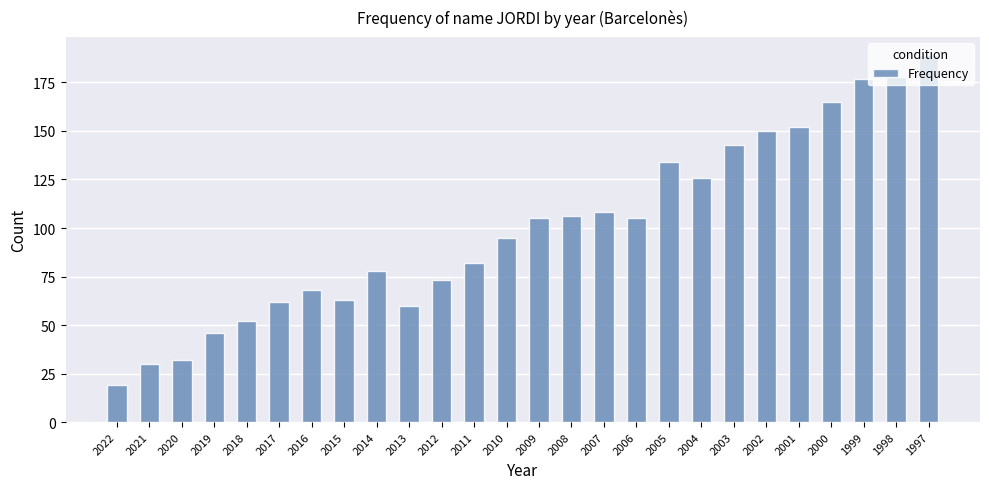

How many categories are shown in the chart?

26